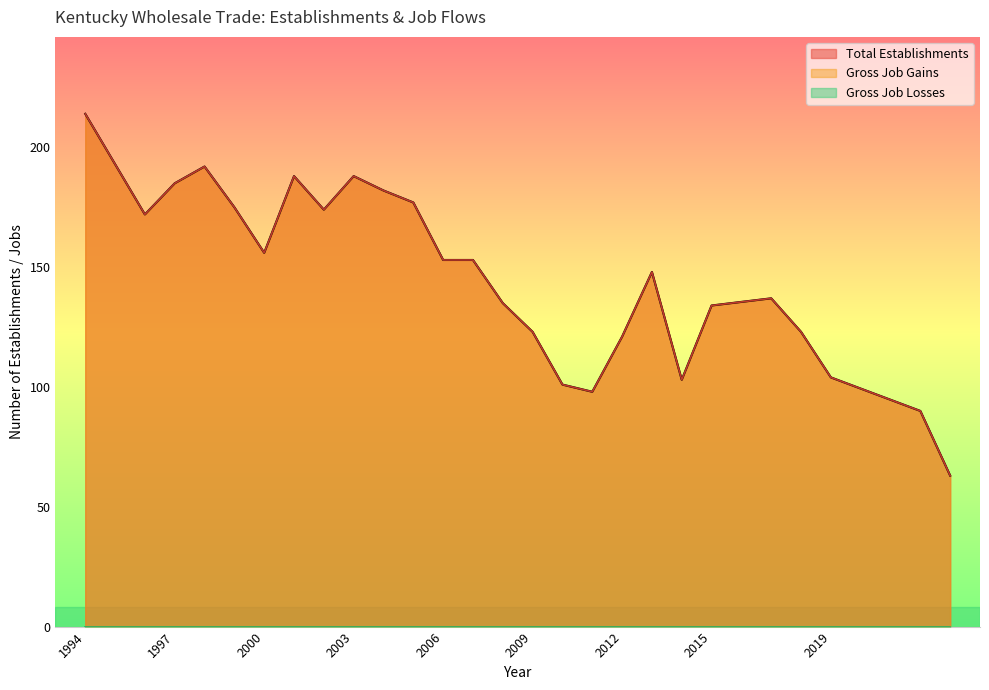

What is the approximate value of Gross Job Gains at 1998?

192